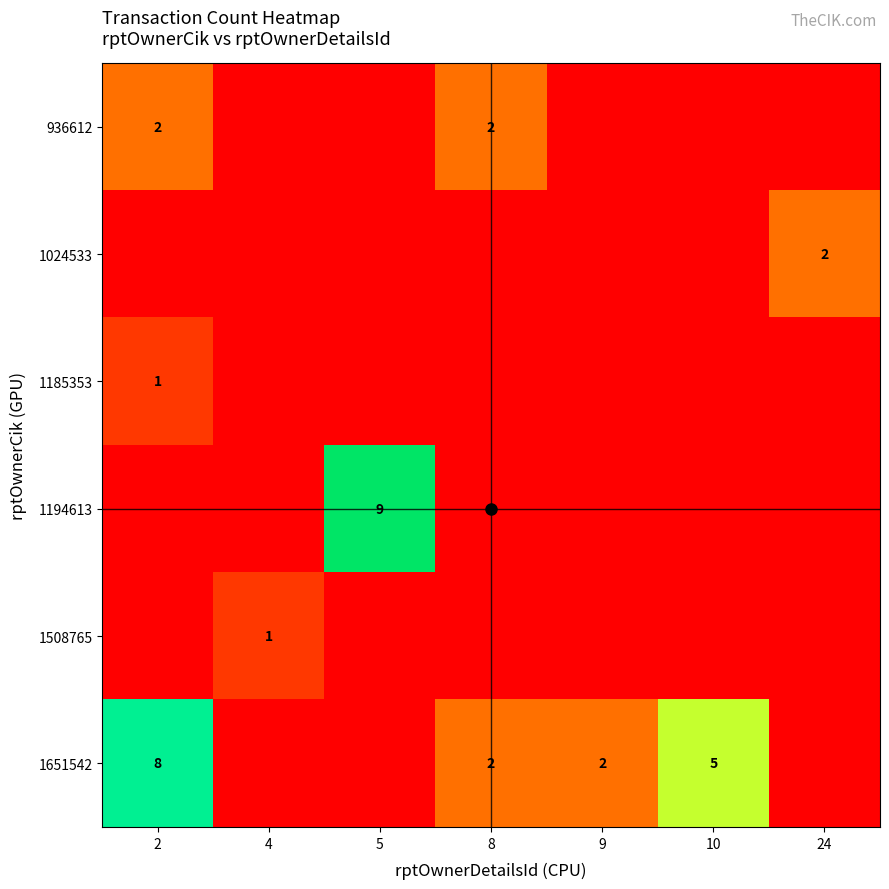

What is the difference between the 1651542 values at 2 and 8?

6